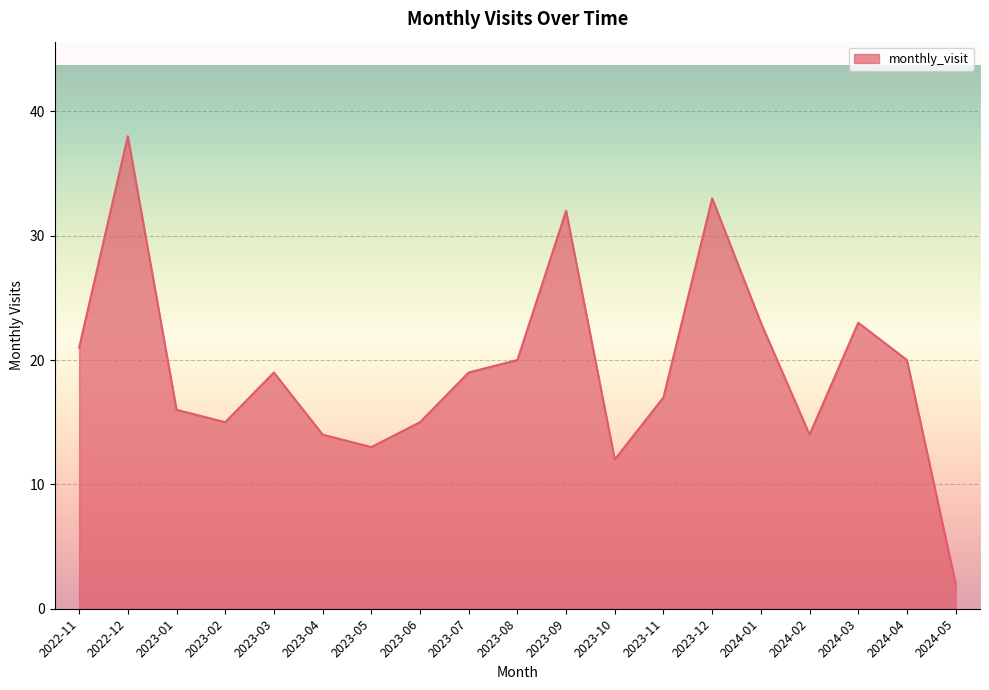

Which category has the lowest value across all series?

2024-05